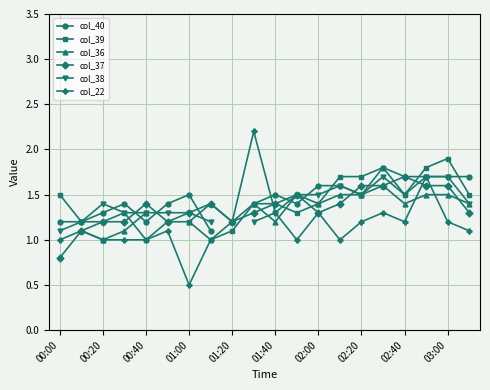

How many lines are shown in the chart?

6